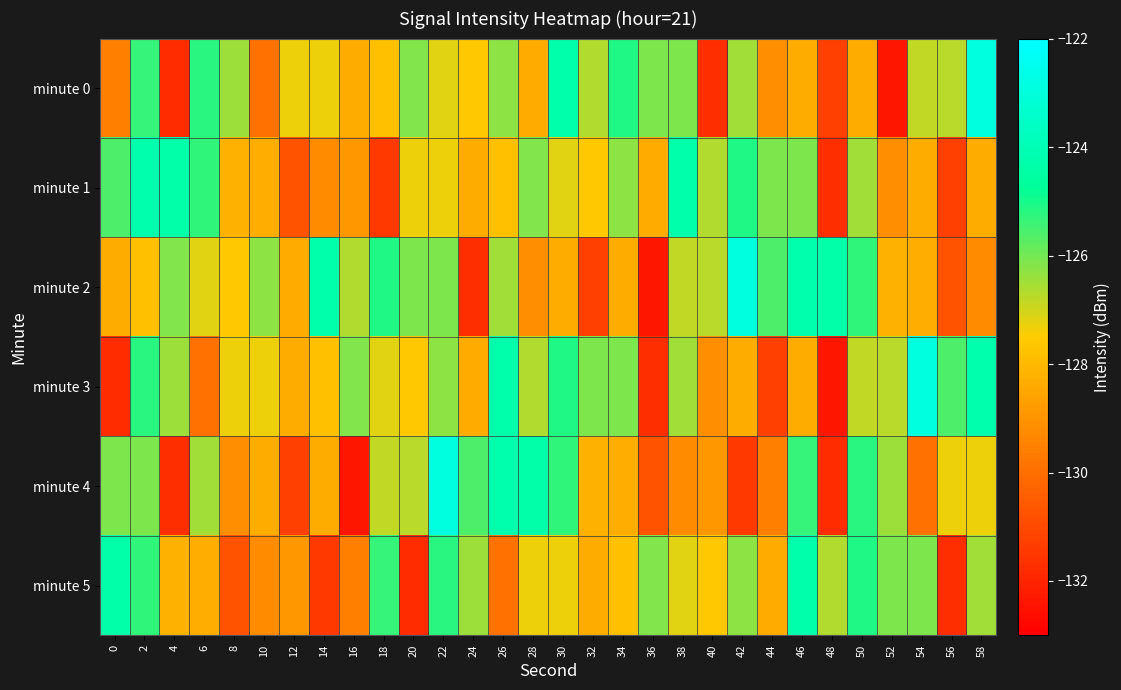

Count the number of data series in this chart.

6